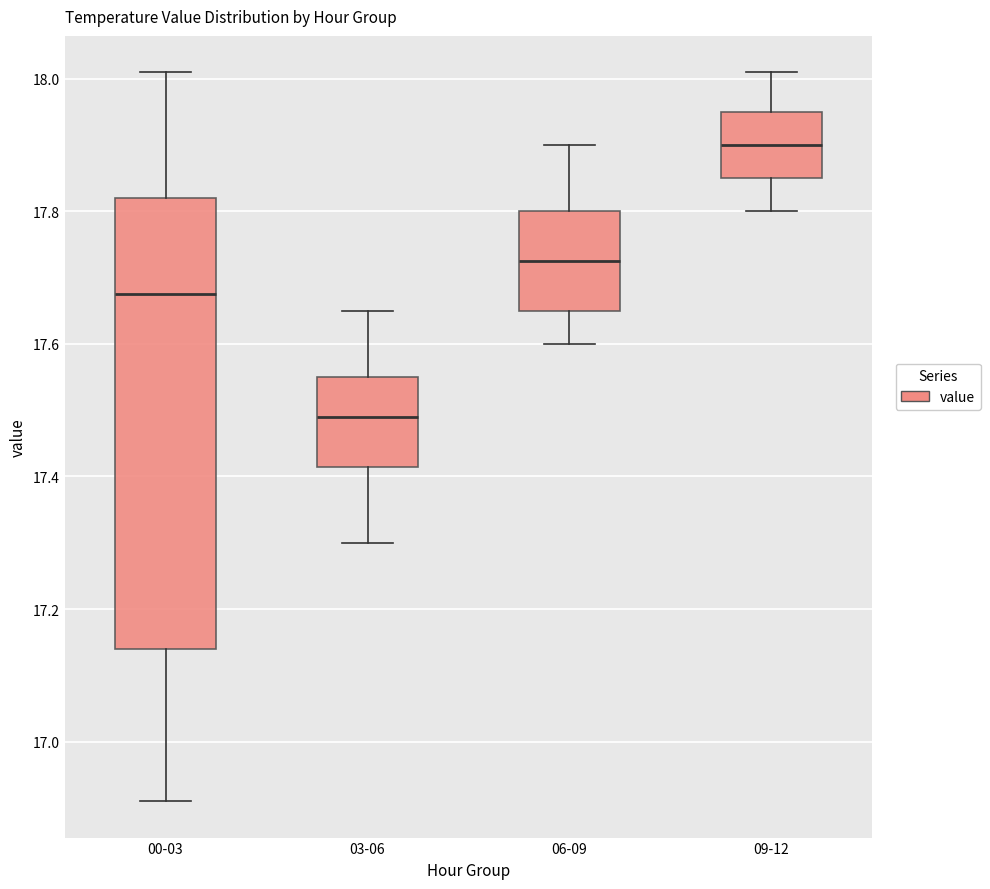

Which box's median line is the lowest?

03-06